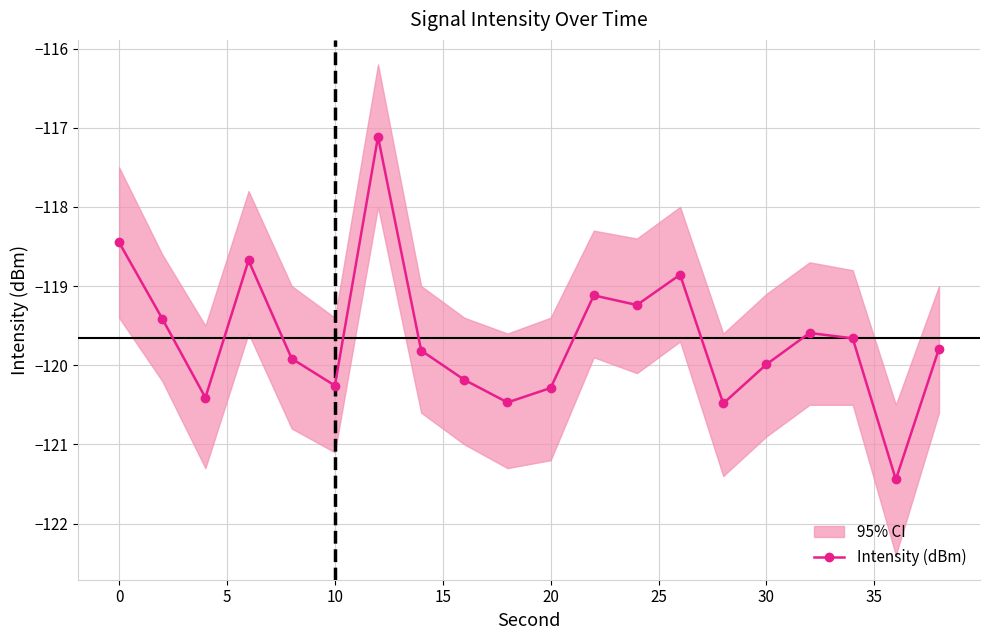

How many interior local peaks (higher than both neighbors) does the data have?

5